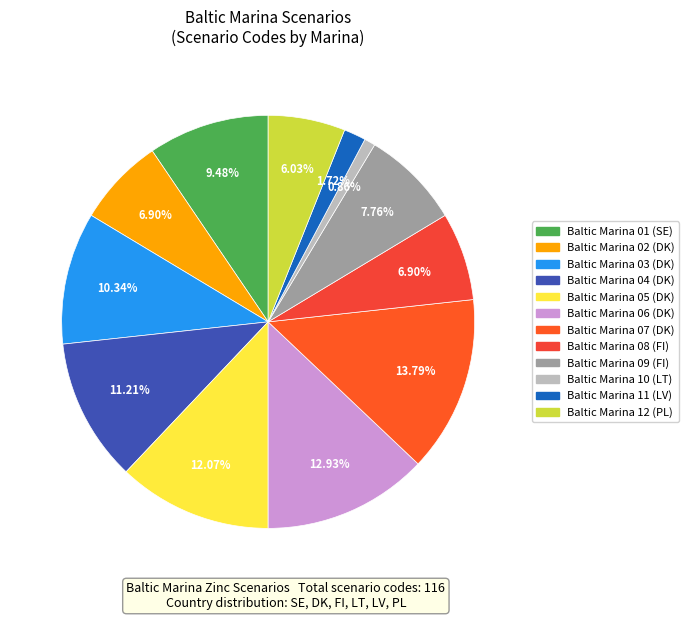

How many slices are in this pie chart?

12